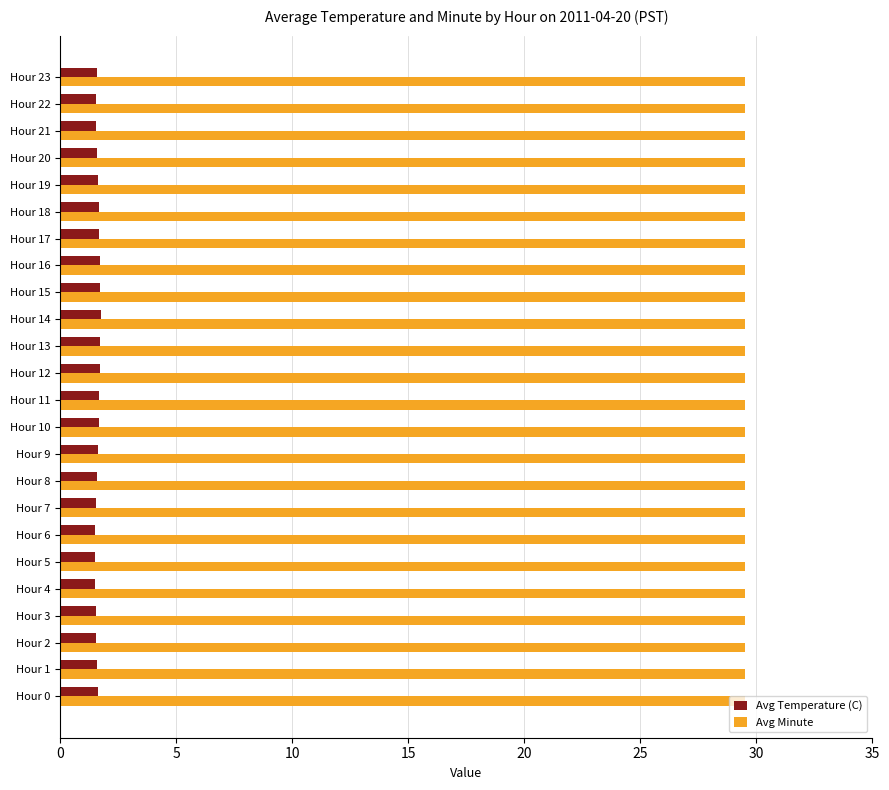

The Avg Minute series shows 51.2 at Hour 11. True or false?

False